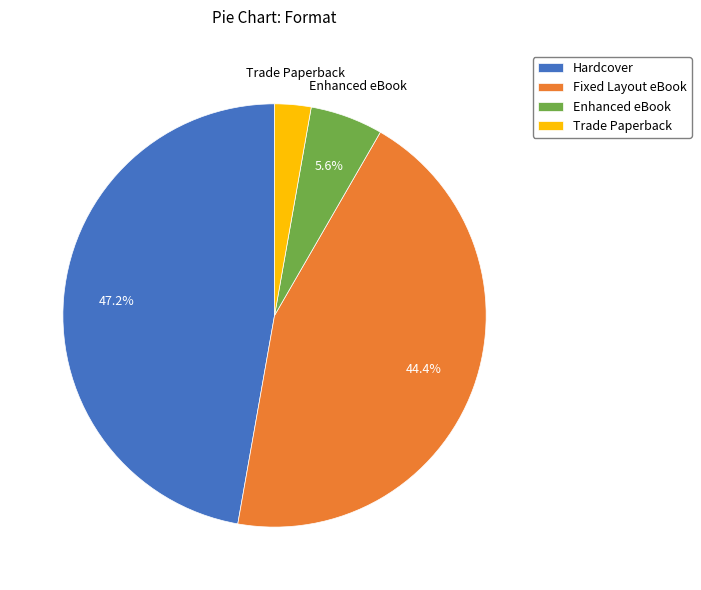

To the nearest percent, what portion does Fixed Layout eBook represent?

44%